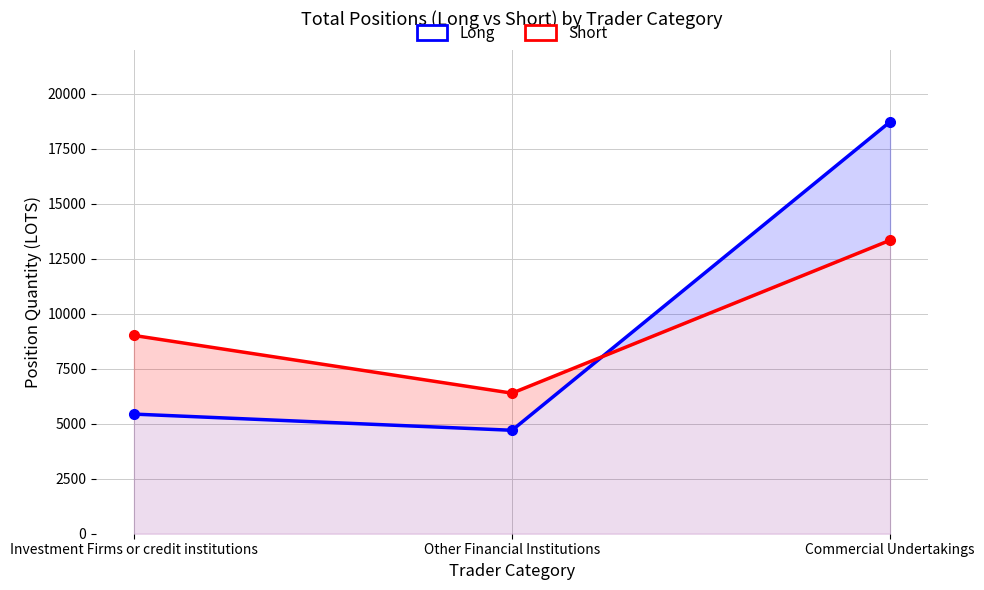

What position from the left is Commercial Undertakings?

3